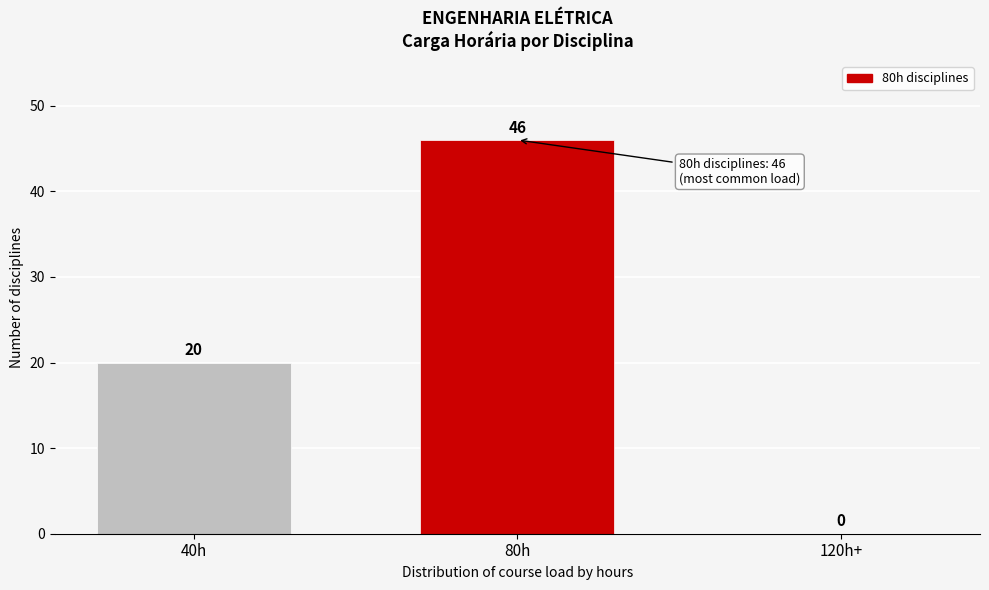

Reading right to left, transcribe all the data shown in this chart.

120h+=0	80h=46	40h=20